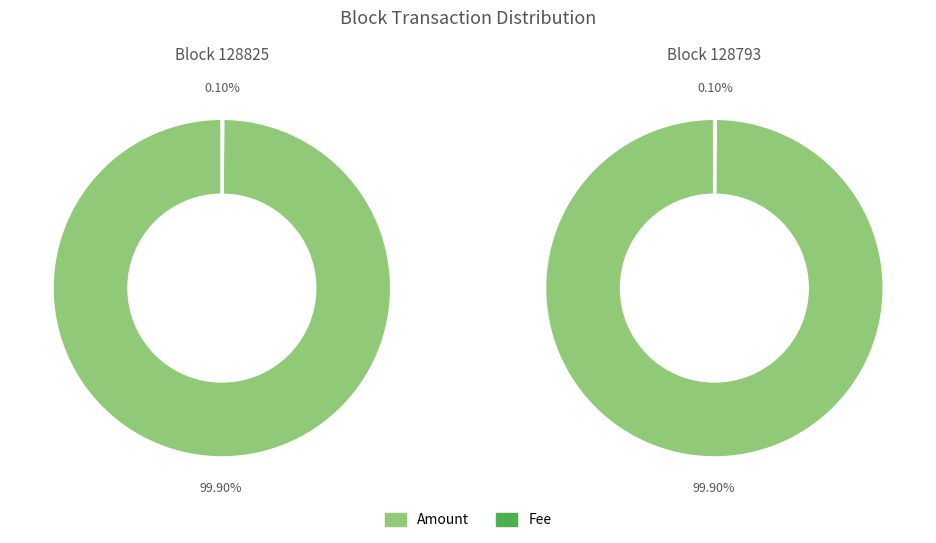

Count the number of slices in the pie.

2